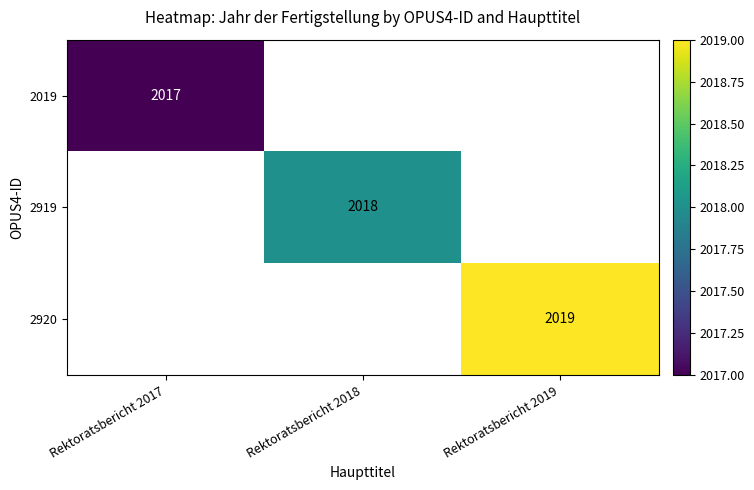

Between Rektoratsbericht 2017 and Rektoratsbericht 2018, which is larger?

Rektoratsbericht 2018